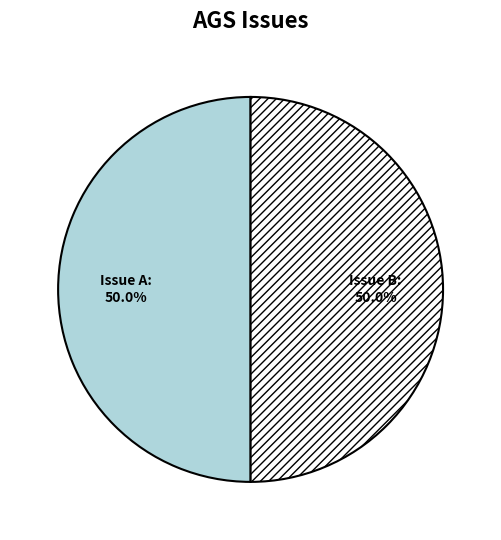

To the nearest percent, what is the average slice percentage?

50%